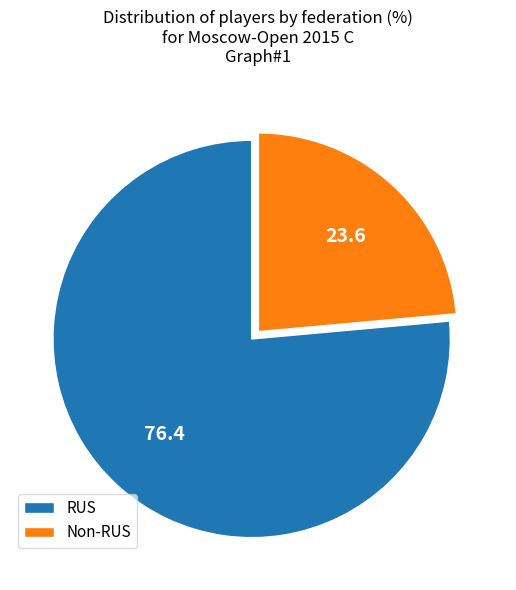

Rank the categories by value from lowest to highest.

Non-RUS, RUS